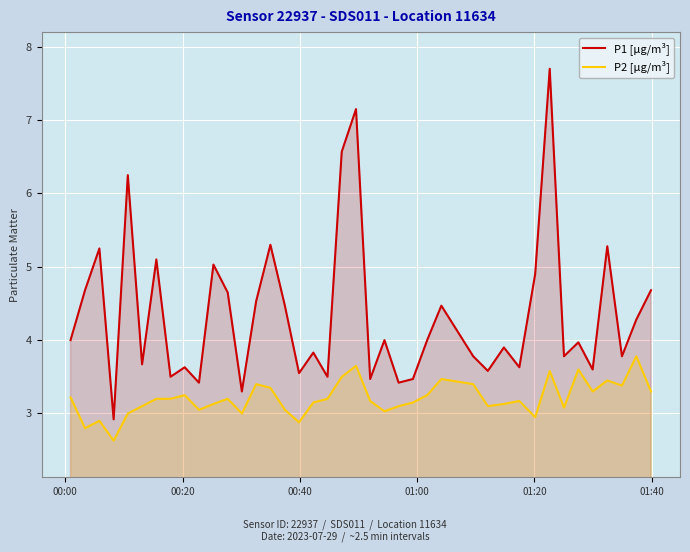

List the series in order of their overall mean, highest first.

P1 [µg/m³], P2 [µg/m³]